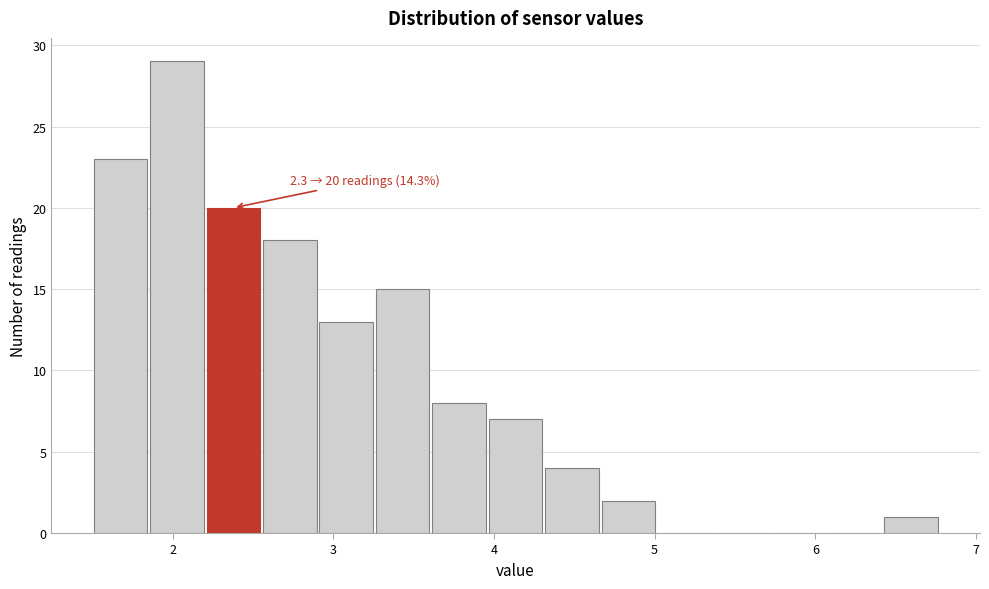

Read against the x-axis, roughly where is the centre of the tallest bar?

2.0